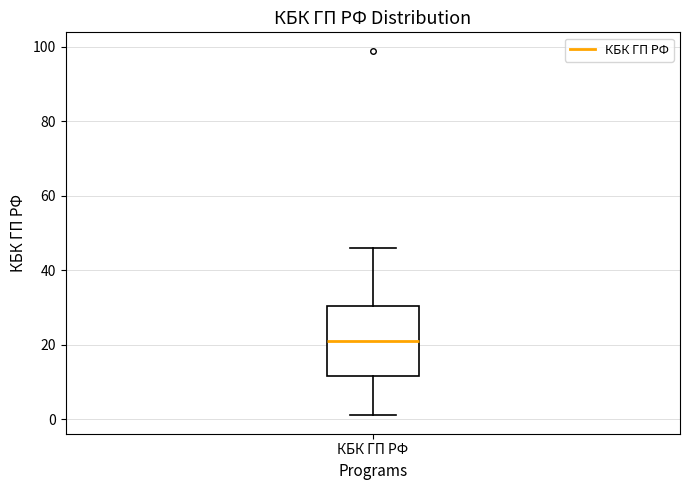

Transcribe this box plot: give where the median line is, the range the box spans, and where the two whiskers end, as read against the y-axis. The values are not printed on the chart, so give them approximately, as read against the axis.

median 22, box 12 to 30, whiskers 2 to 46